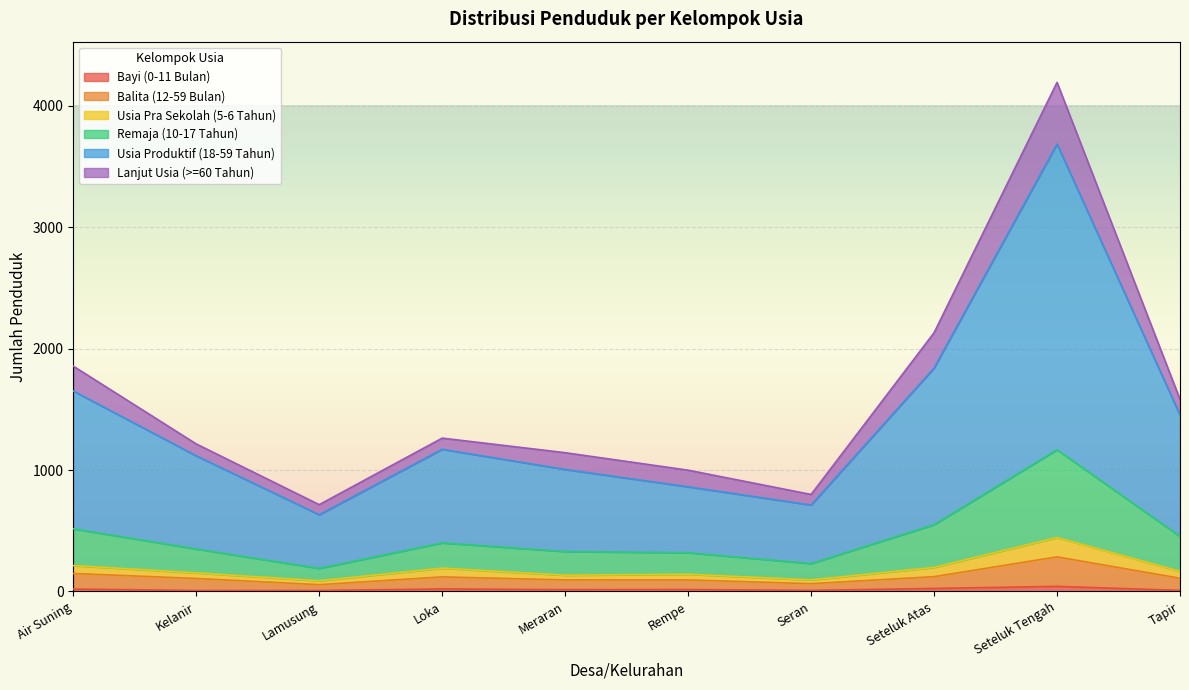

At which category is the sum across all series the highest?

Seteluk Tengah